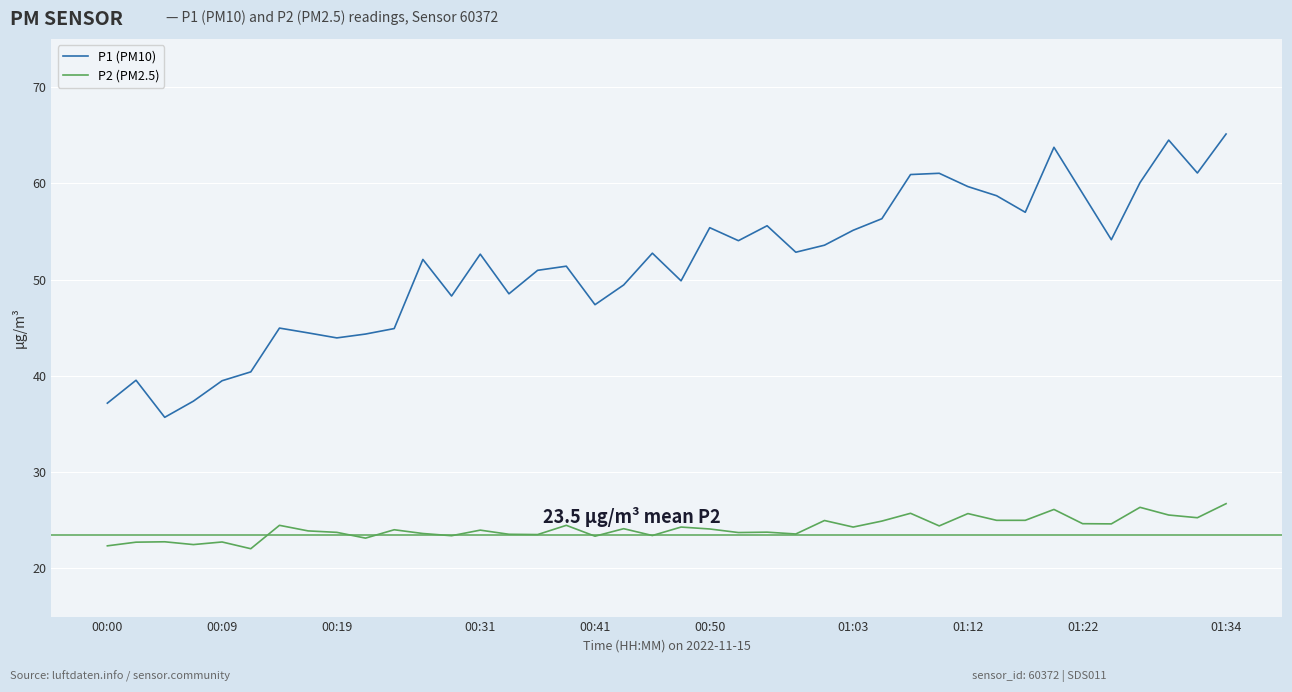

What is the minimum value for P1 (PM10)?

35.7